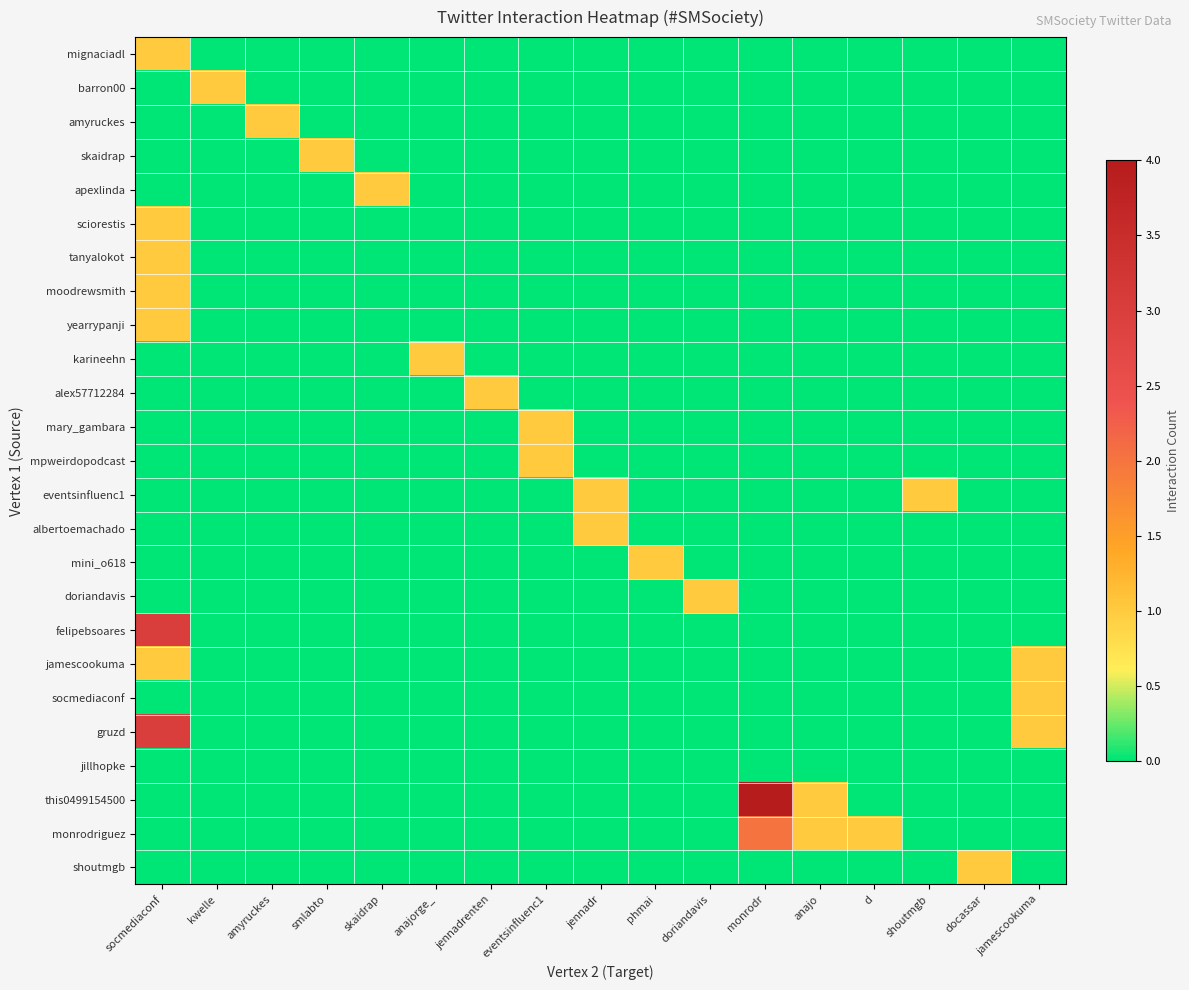

Between phmai and smlabto, which is larger?

phmai